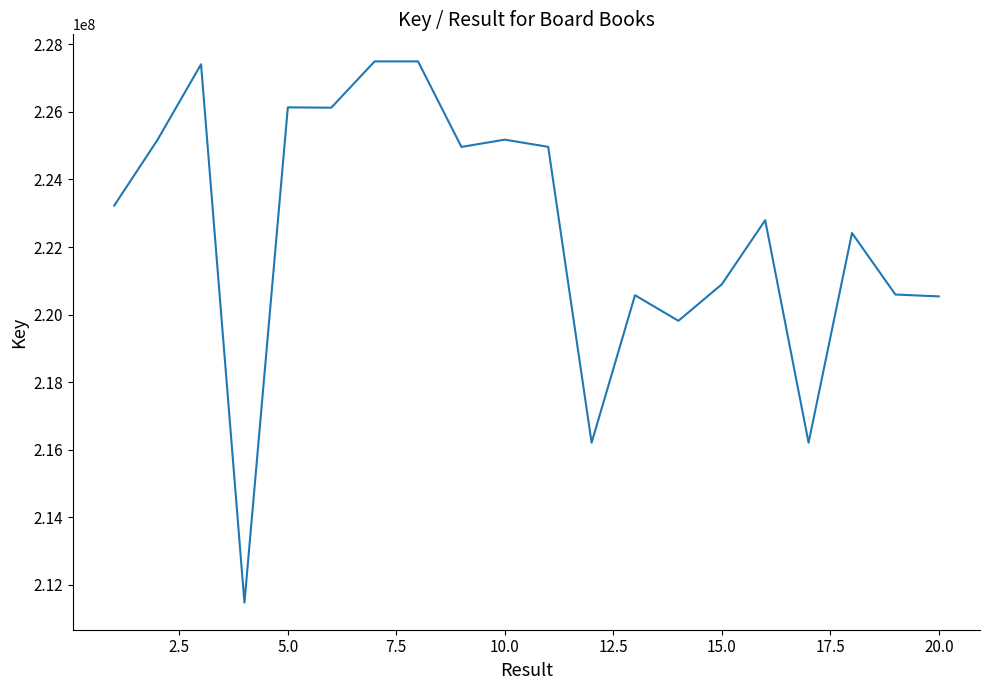

How many values are below 223228139?

10